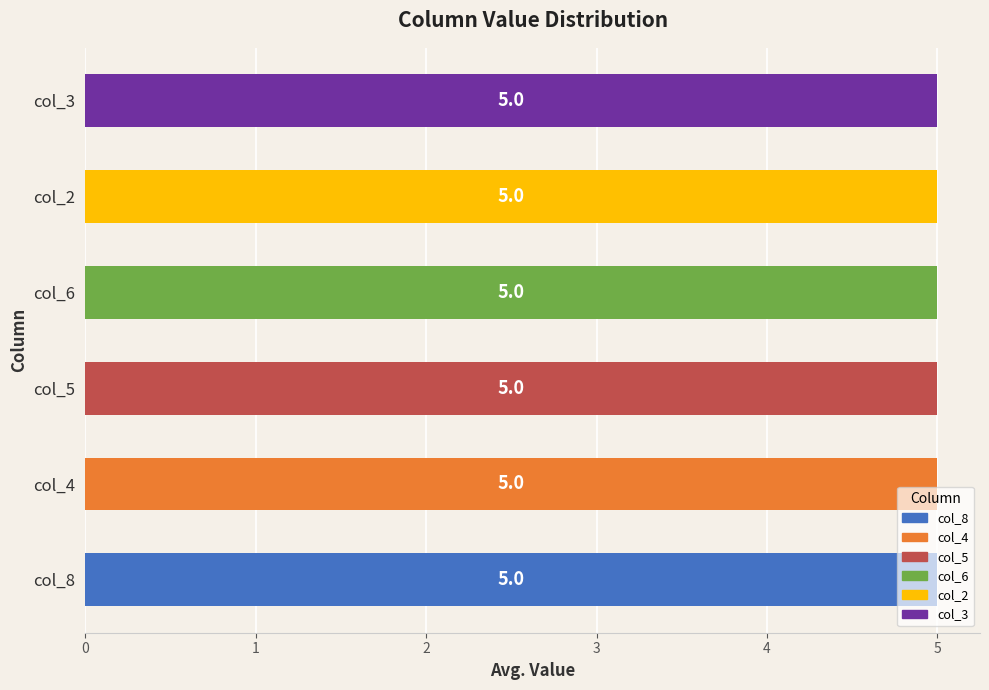

Which series changed the most between 1 and 3?

col_8